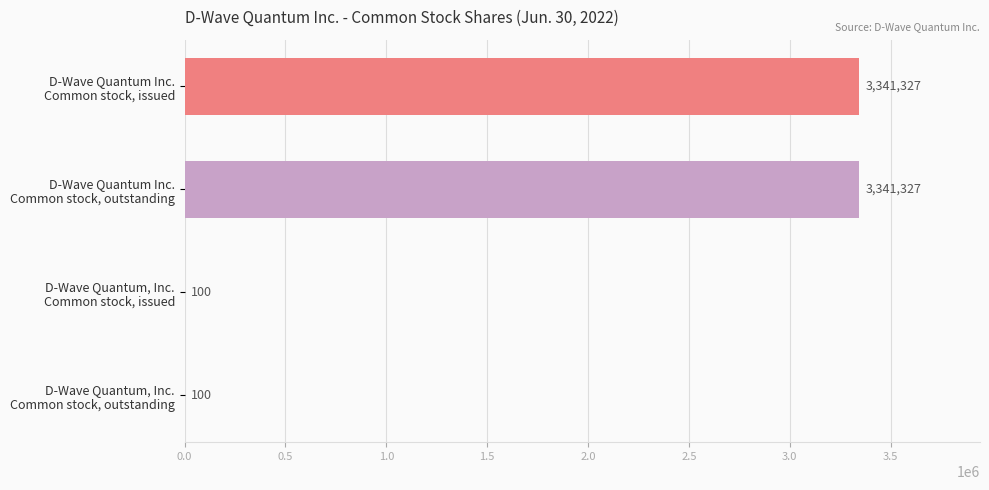

What is the sum of all values?

6682854